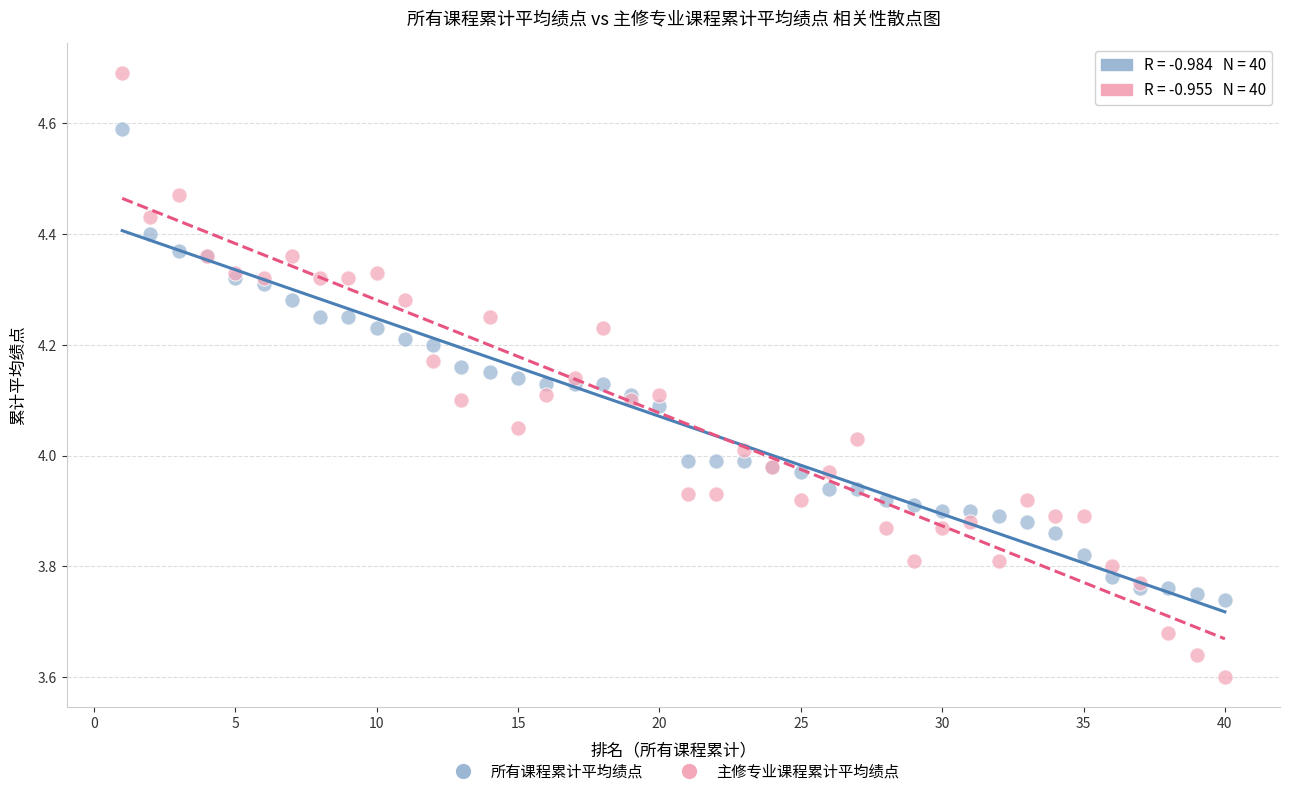

Which series contains the lowest Y value?

主修专业课程累计平均绩点